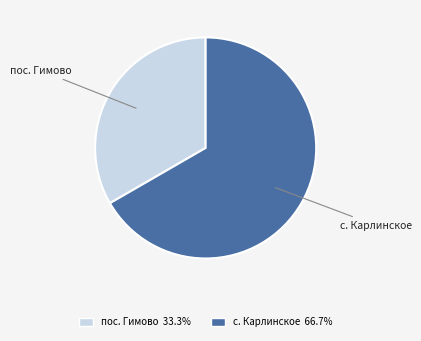

Combined, do с. Карлинское and пос. Гимово account for over 50%?

Yes